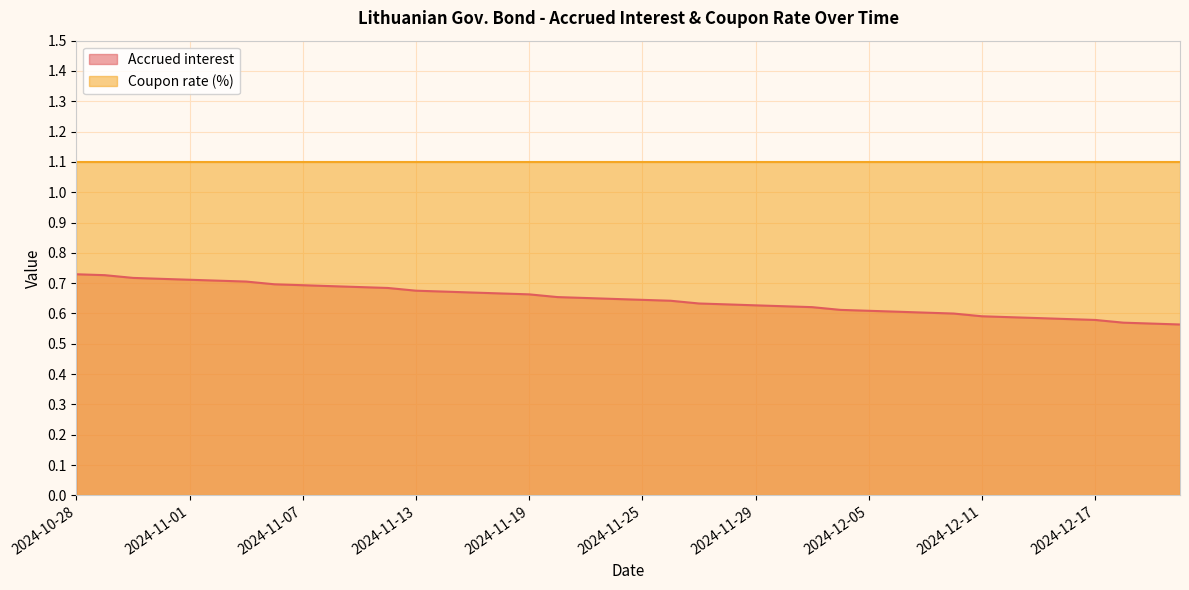

What is the sum of all values?

25.8